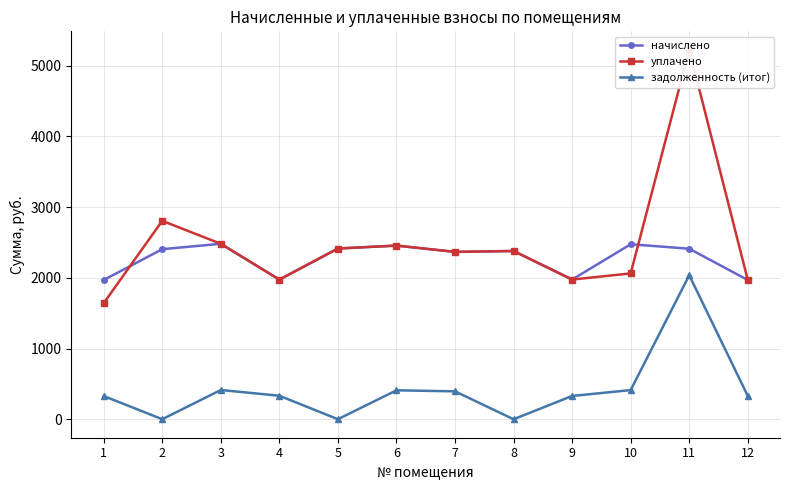

Reading right to left, extract all data points from this chart.

начислено: 1968.4	2410.4	2474.0	1974.8	2378.6	2365.9	2455.0	2413.6	1974.8	2480.4	2404.1	1968.4
уплачено: 1968.4	5222.6	2061.7	1974.8	2378.6	2365.9	2455.0	2413.3	1973.6	2480.4	2804.8	1640.3
задолженность (итог): 329.0	2035.6	412.3	329.1	0.0	394.3	409.2	0.3	332.4	413.4	0.3	328.1